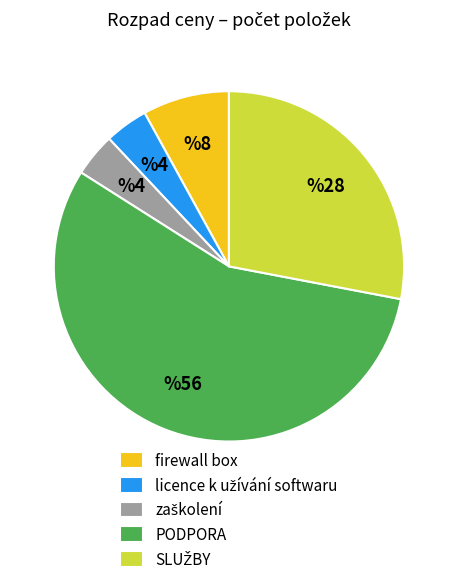

Is there a majority slice in this chart?

Yes